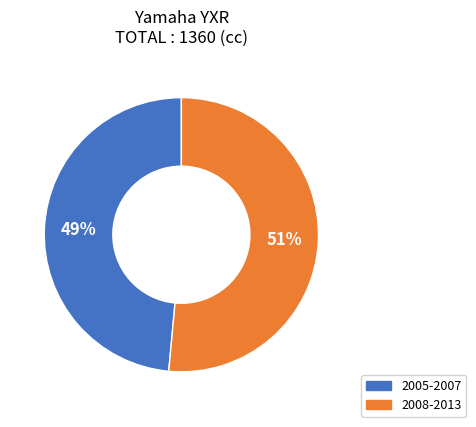

Is the sum of 2008-2013 and 2005-2007 greater than half?

Yes